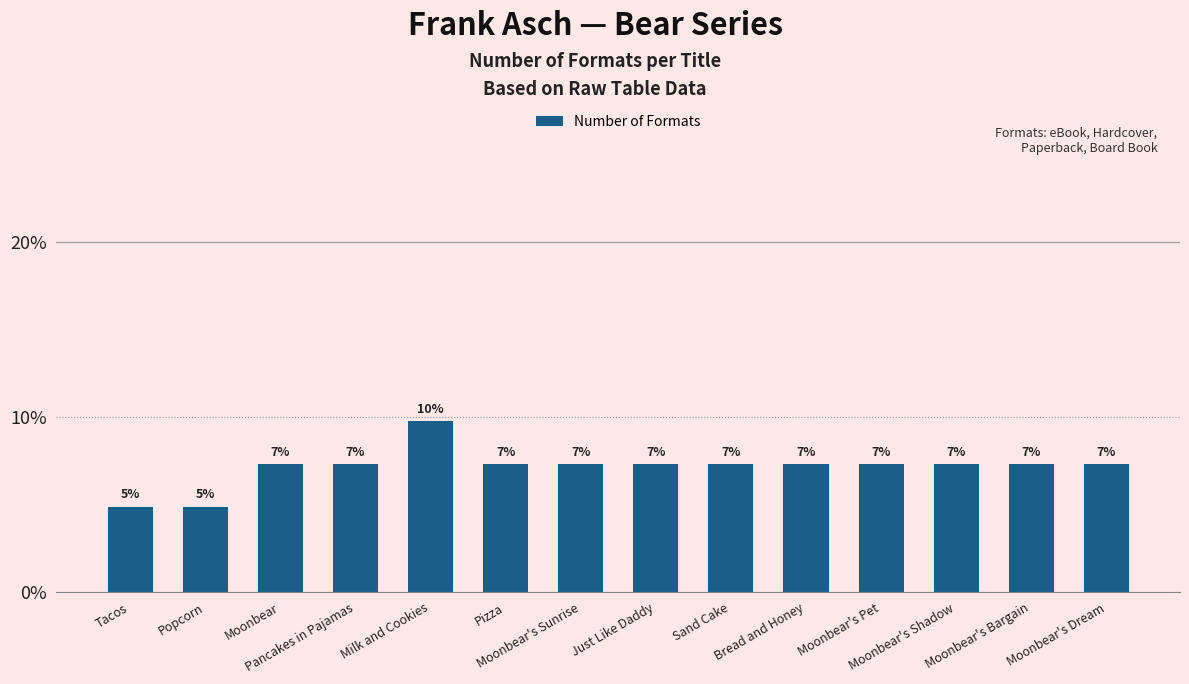

At which label does the data first exceed 7?

Moonbear